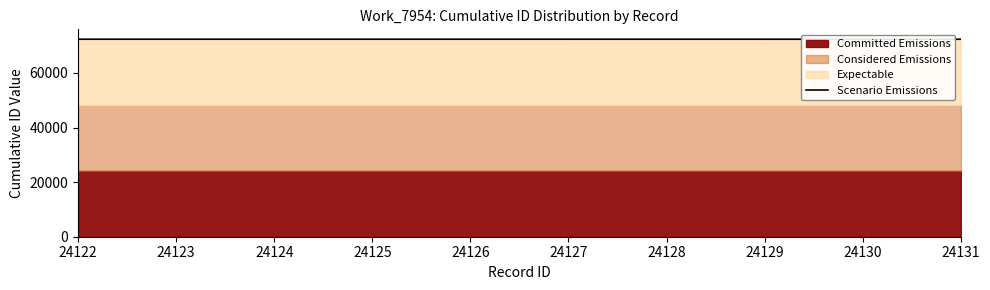

What is the minimum value shown in the chart?

72367